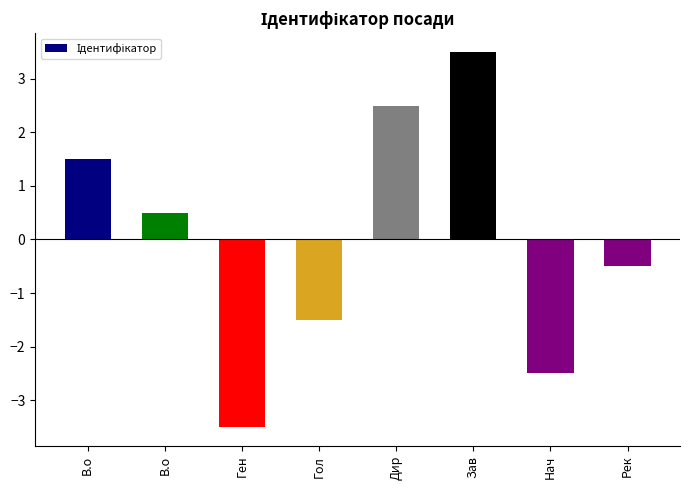

How many data points are less than 0?

4